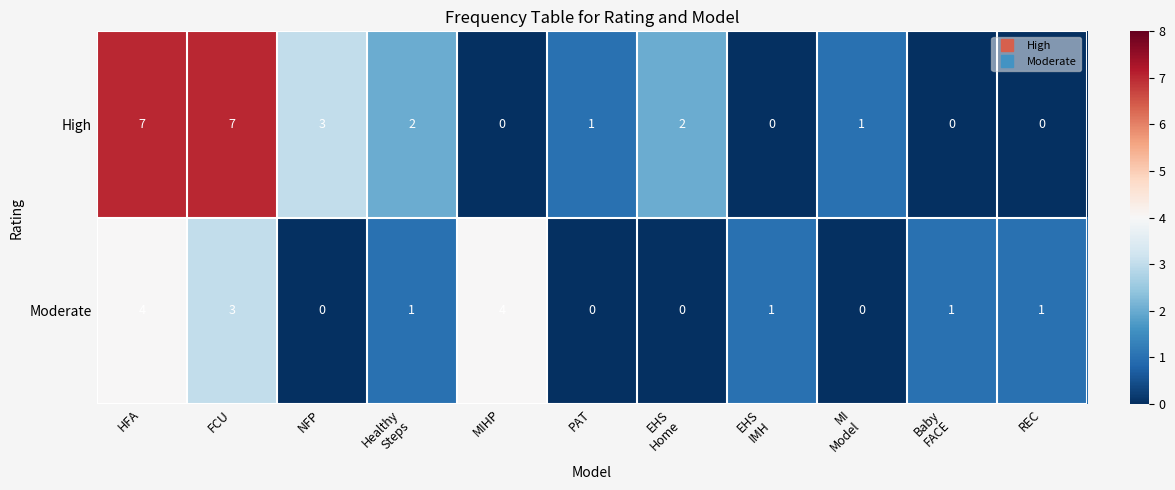

Is it true that Moderate equals 0 at PAT?

True